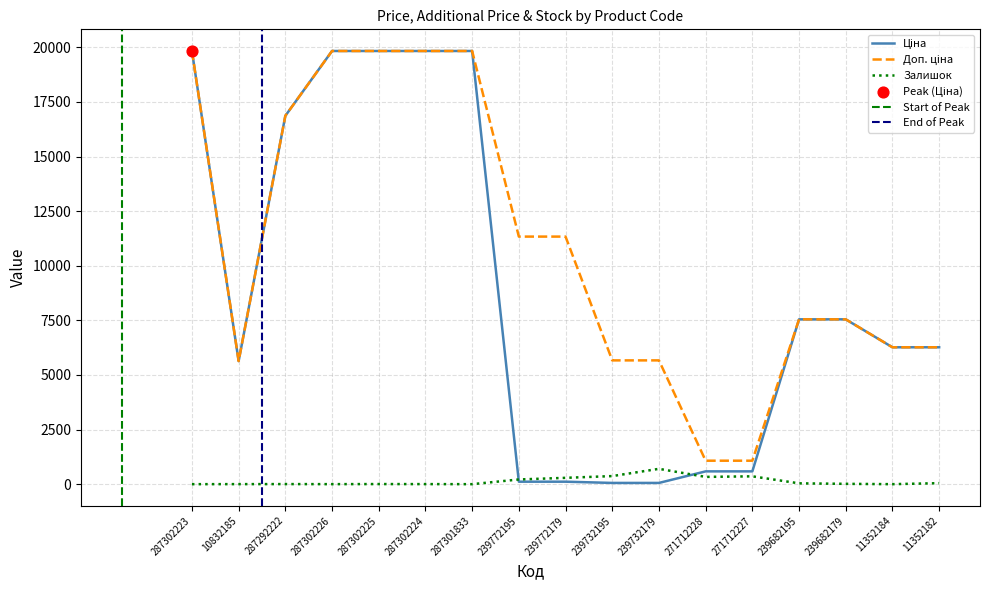

Is the value of Залишок at 11352184 greater than the value of Ціна at 10832185?

No